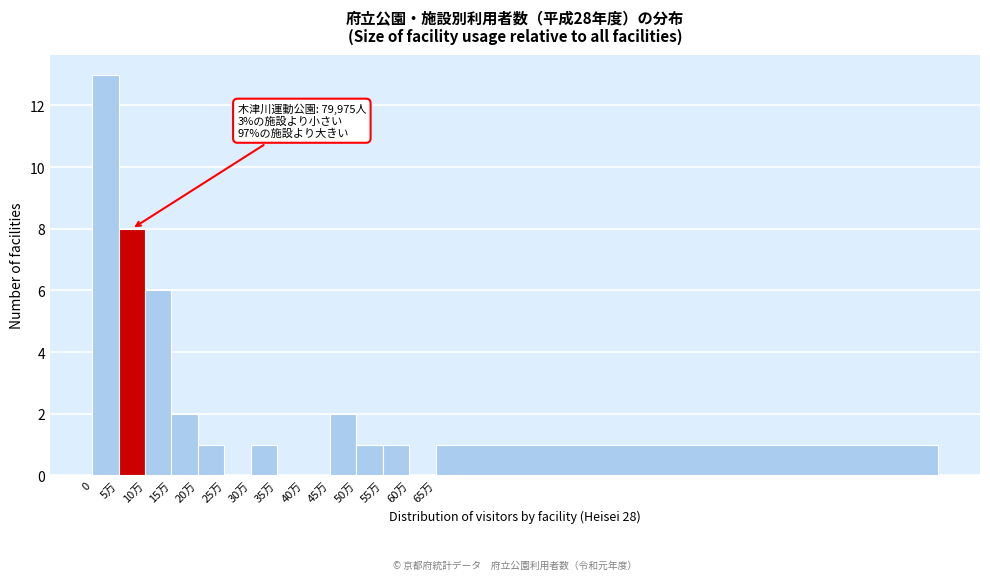

Reading left to right, list all the values displayed in this chart.

0=13	5万=8	10万=6	15万=2	20万=1	25万=0	30万=1	35万=0	40万=0	45万=2	50万=1	55万=1	60万=0	65万=1